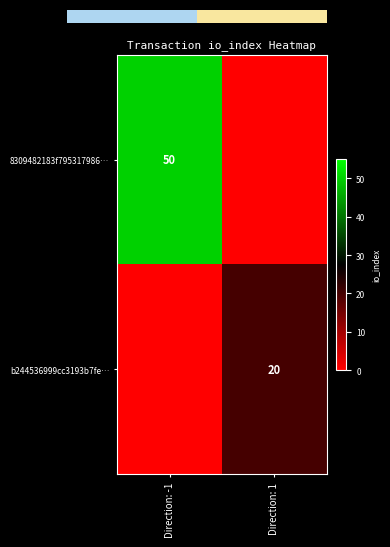

Count the number of data series in this chart.

2